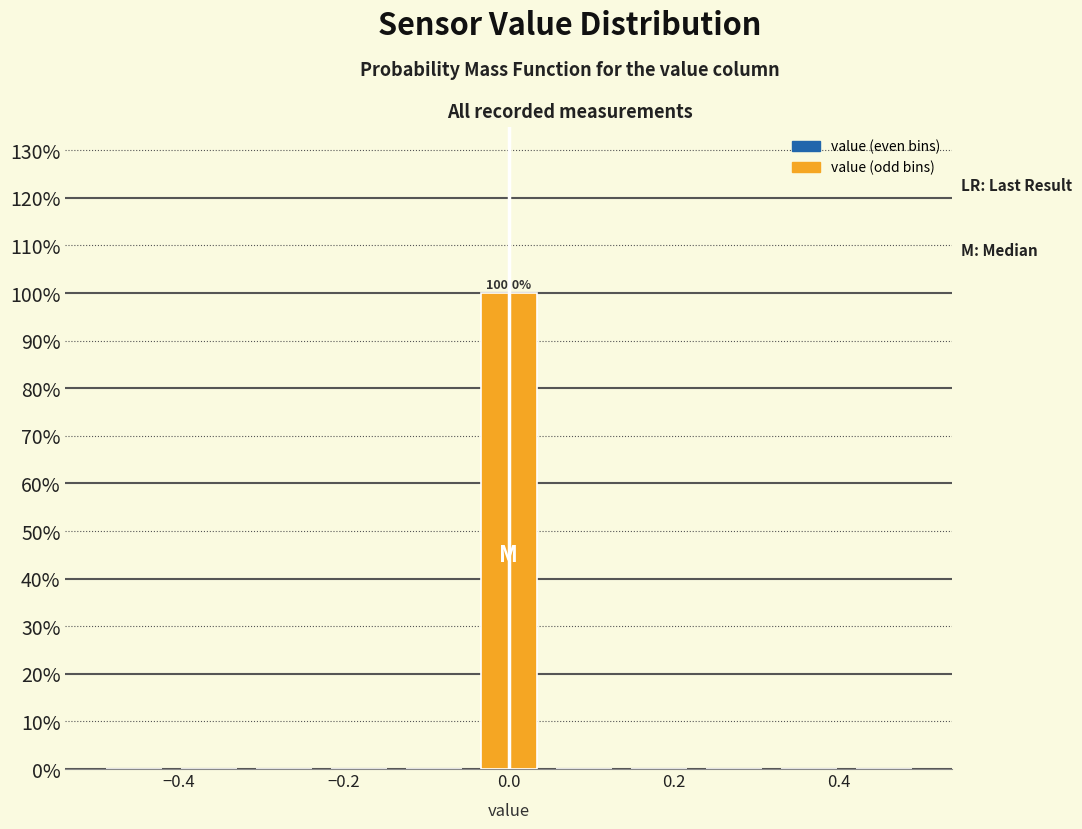

Over which range of the x-axis is the bar tallest?

-0.04 to 0.04